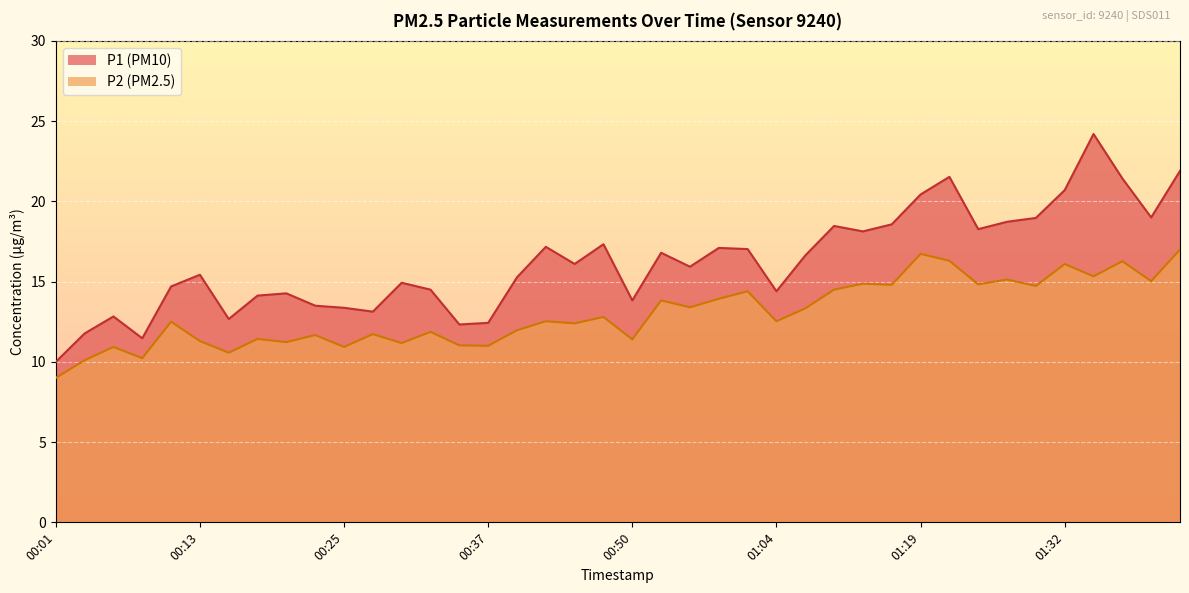

Which category has the lowest value in the P2 series?

00:01